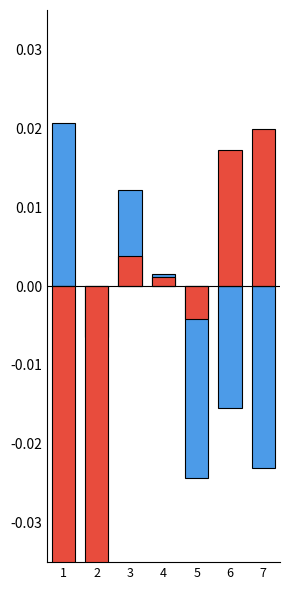

How many categories are shown in the chart?

7